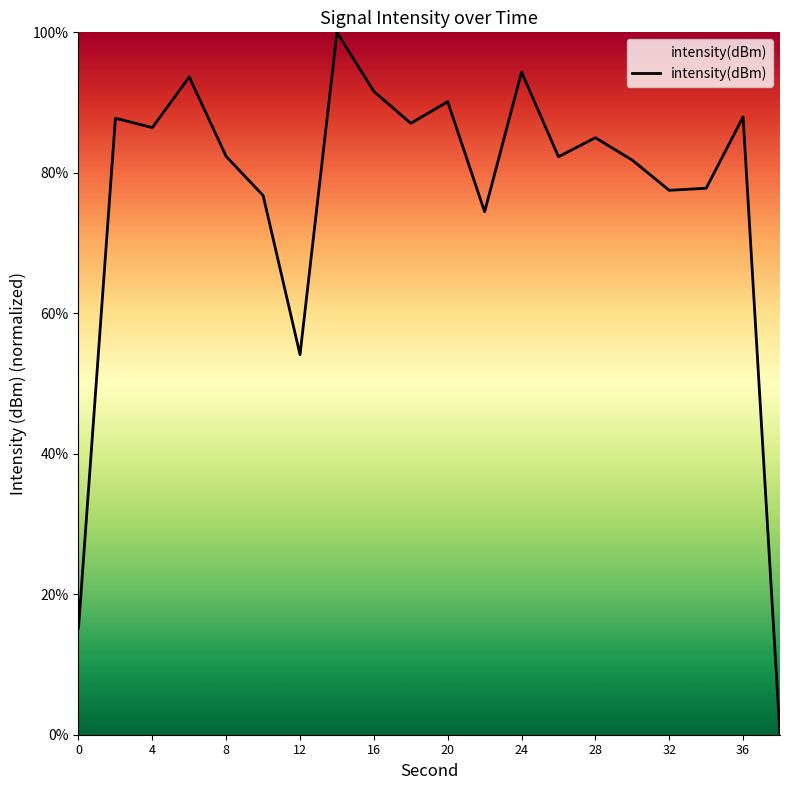

What is the maximum value shown in the chart?

100.0